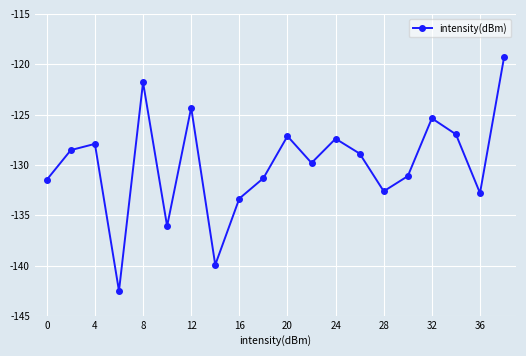

What is the maximum value shown in the chart?

-119.3